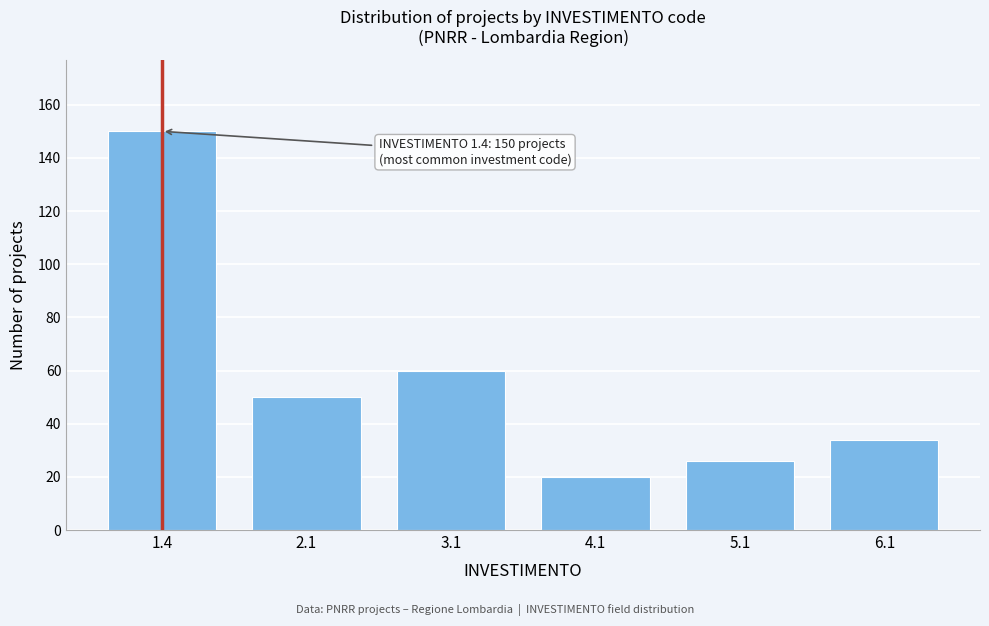

Reading right to left, list all the values displayed in this chart.

34	26	20	60	50	150